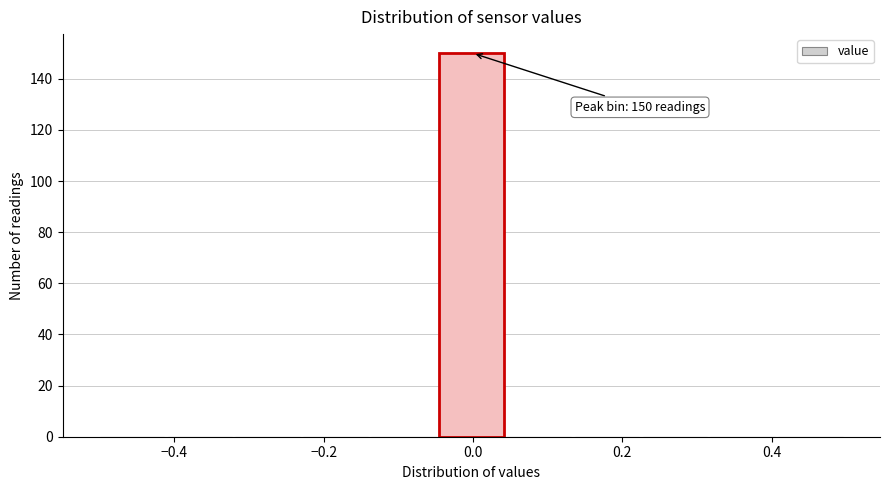

Over which range of the x-axis is the bar tallest?

-0.04 to 0.04